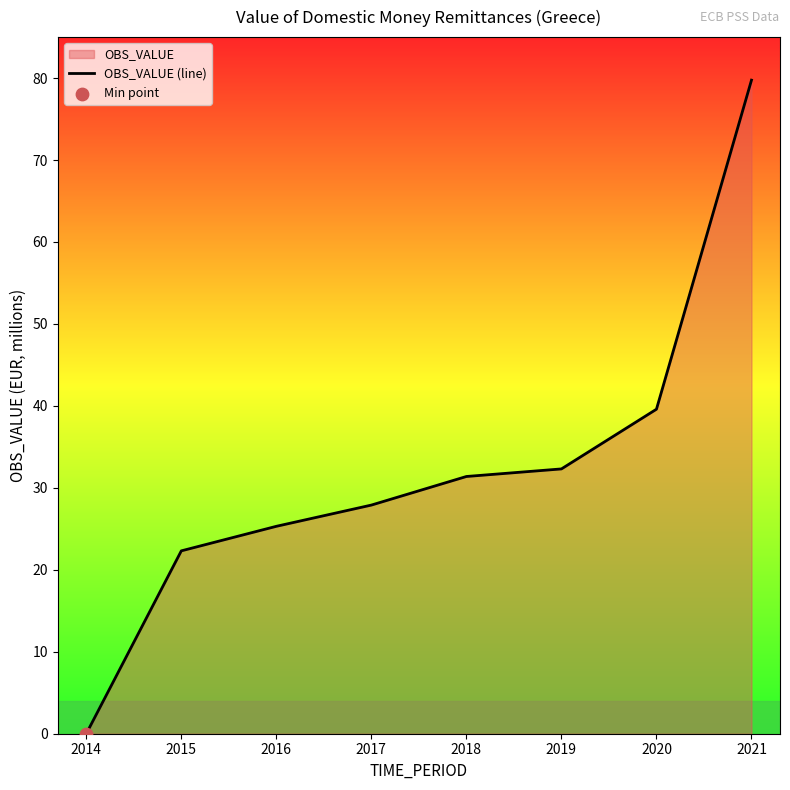

What is the change in value from 2015 to 2021?

+57.4